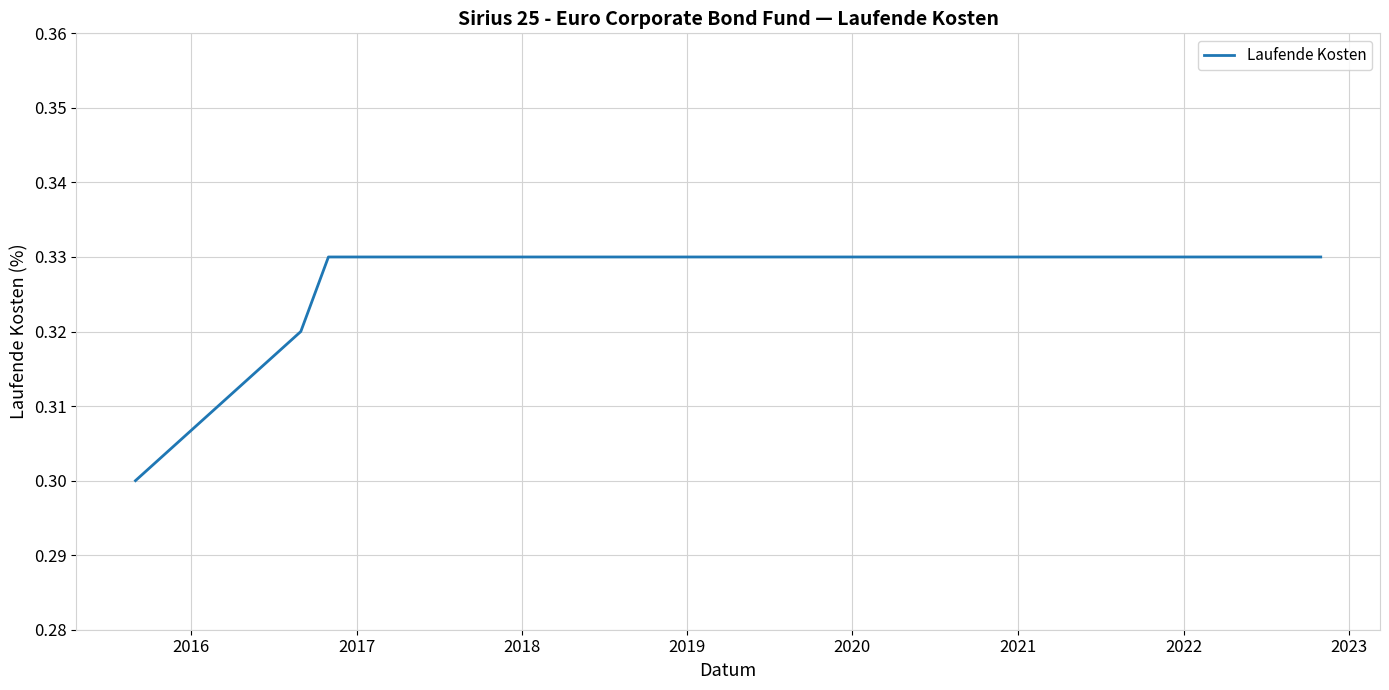

How many values are between 0 and 1?

12